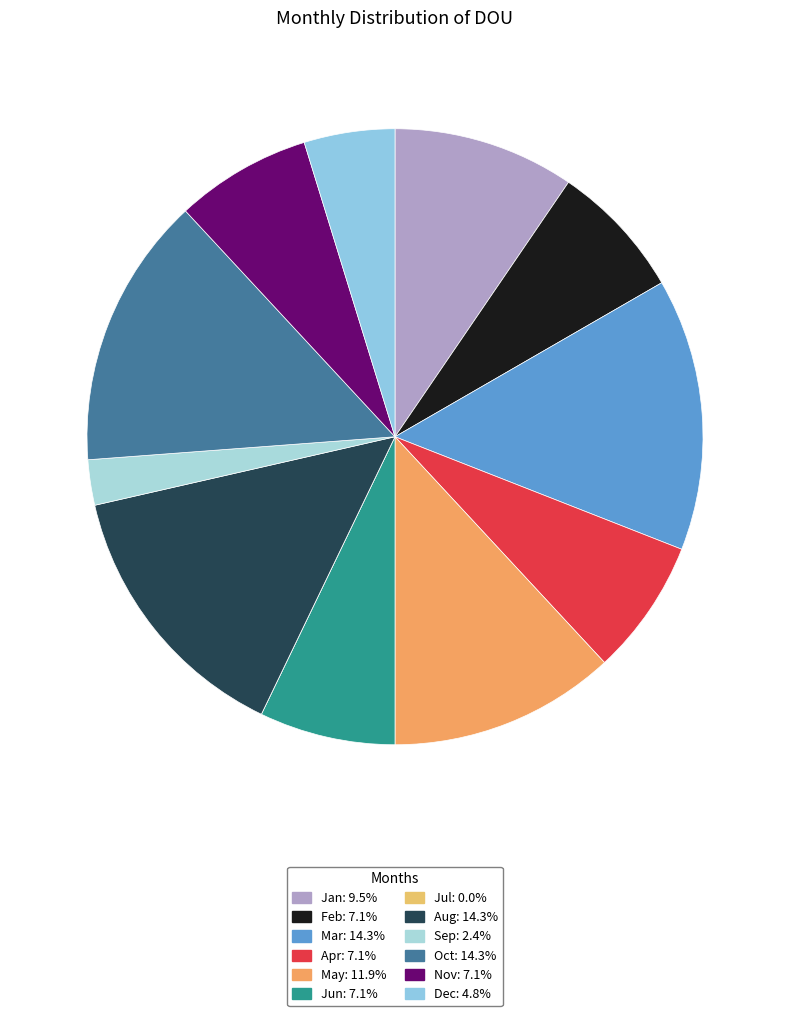

What percentage is the Apr slice, to the nearest percent?

7%